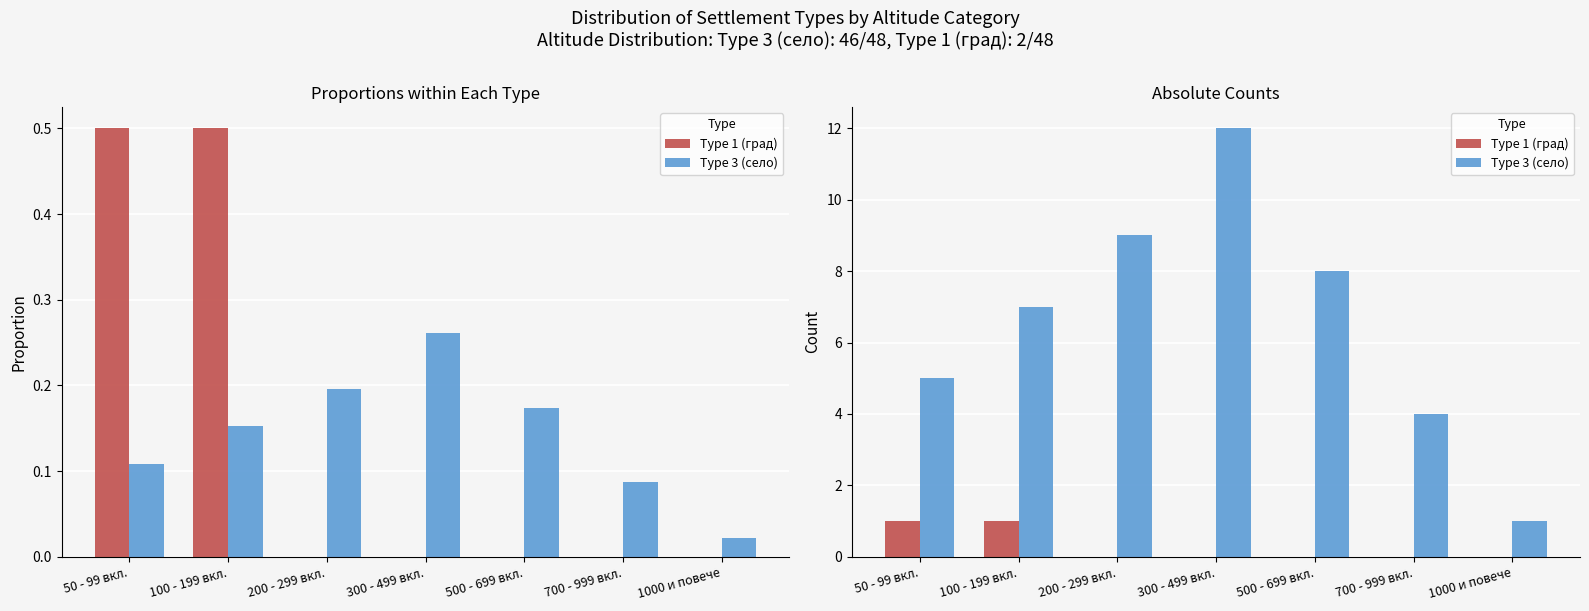

Reading left to right, list all the values displayed in this chart.

Type 1 (град): 1	1	0	0	0	0	0
Type 3 (село): 5	7	9	12	8	4	1